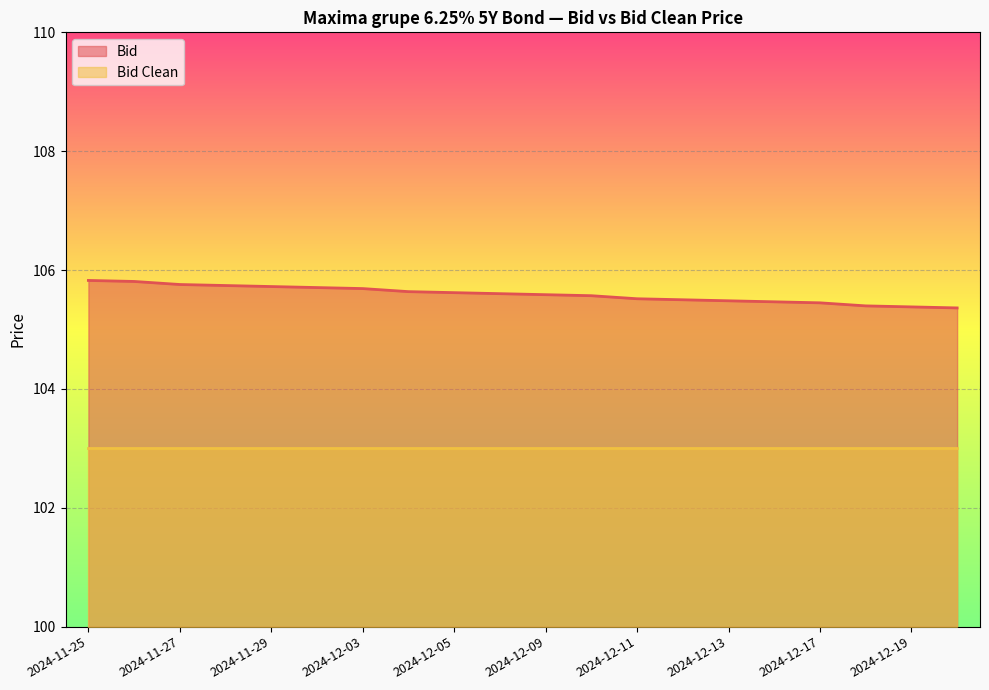

What is the difference between the maximum and minimum values?

0.5